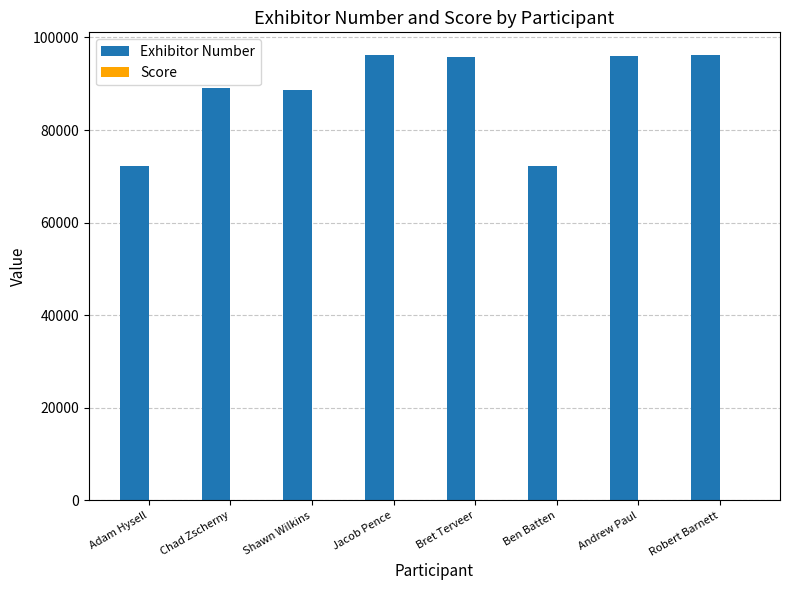

What is the maximum value shown in the chart?

96281